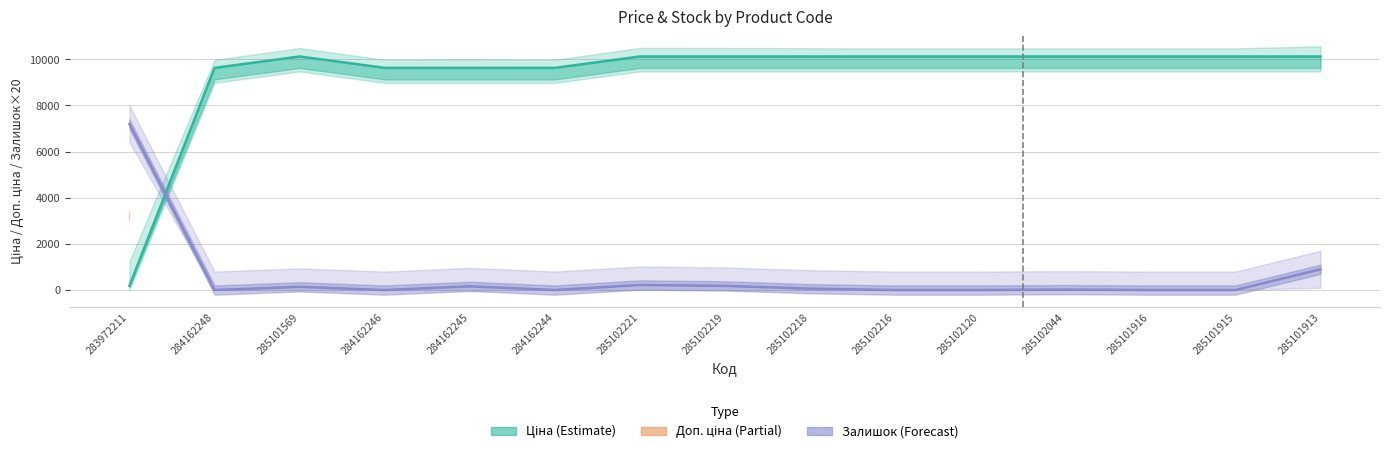

How many values in the Ціна series exceed 10124?

10